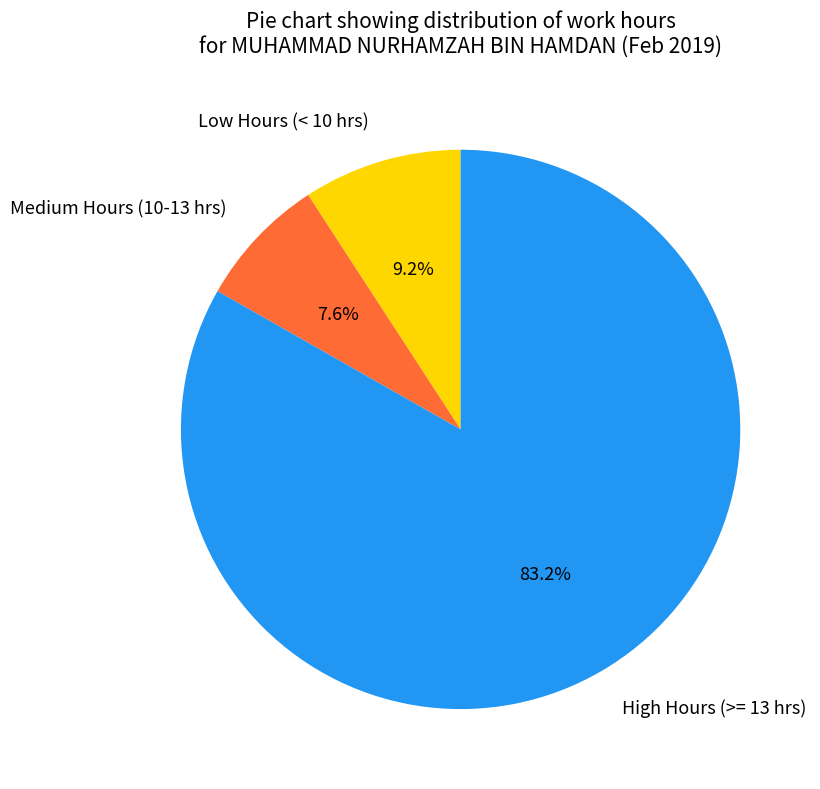

Rank the categories by value from lowest to highest.

Medium Hours (10-13 hrs), Low Hours (< 10 hrs), High Hours (>= 13 hrs)